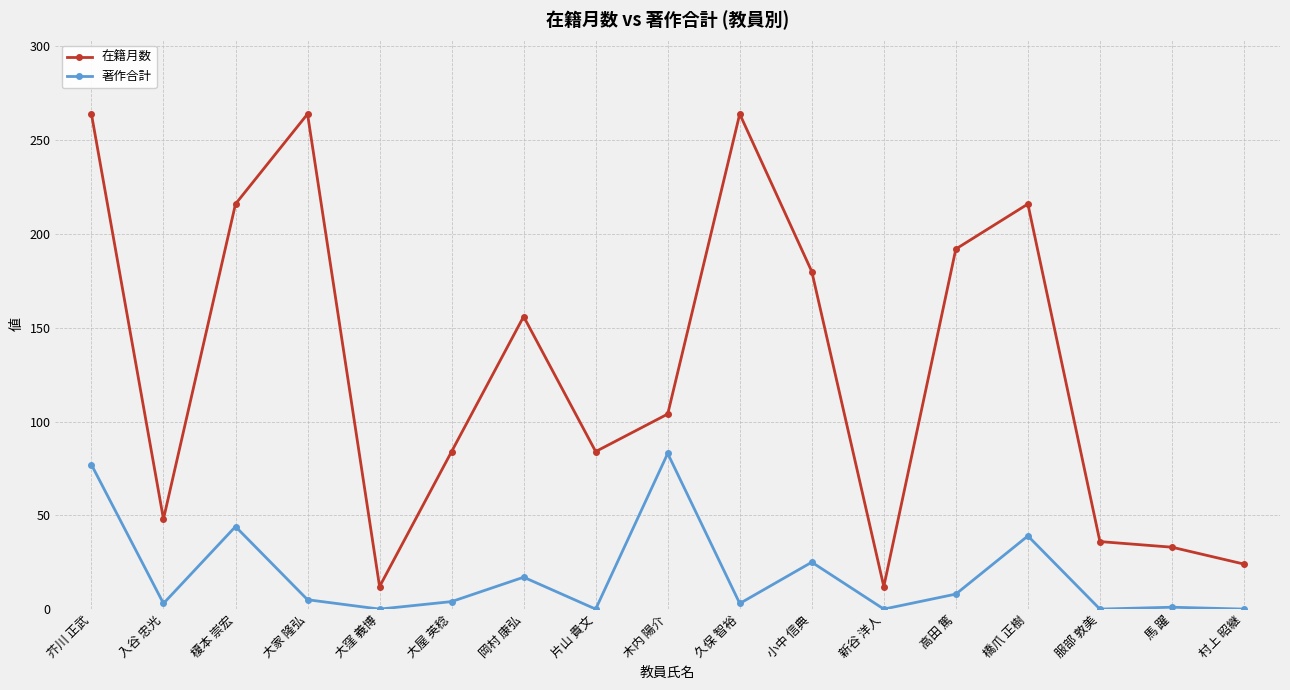

What position from the right is 榎本 崇宏?

15